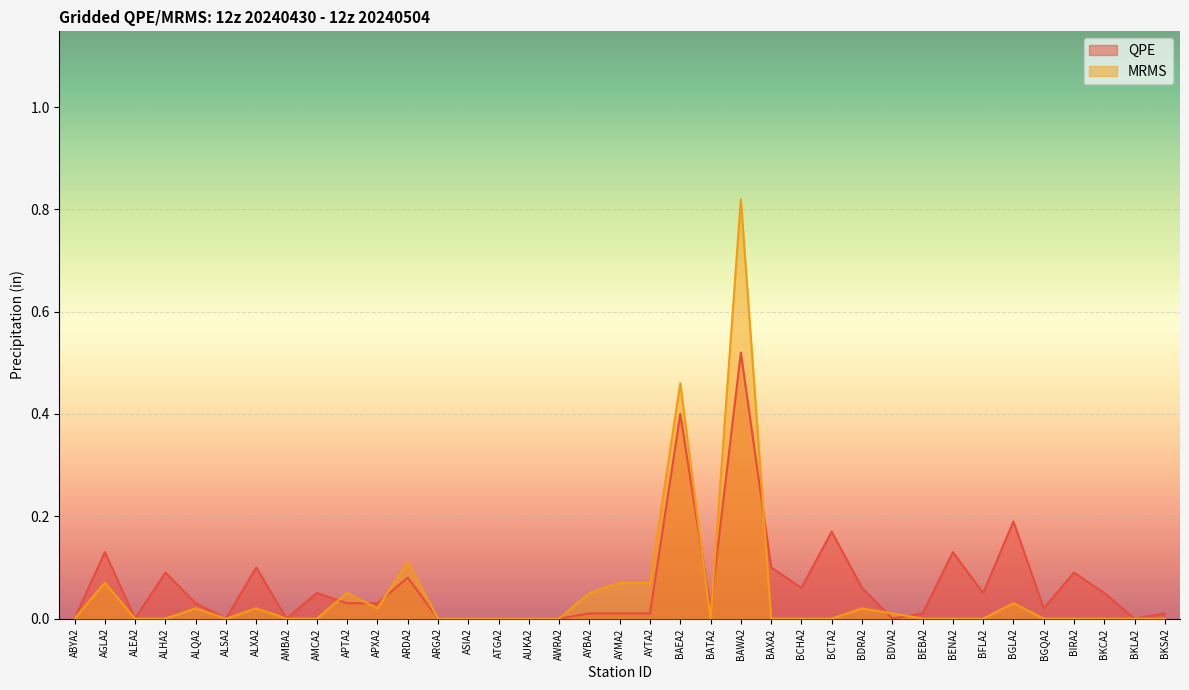

At which label is MRMS closest to 0?

ABYA2